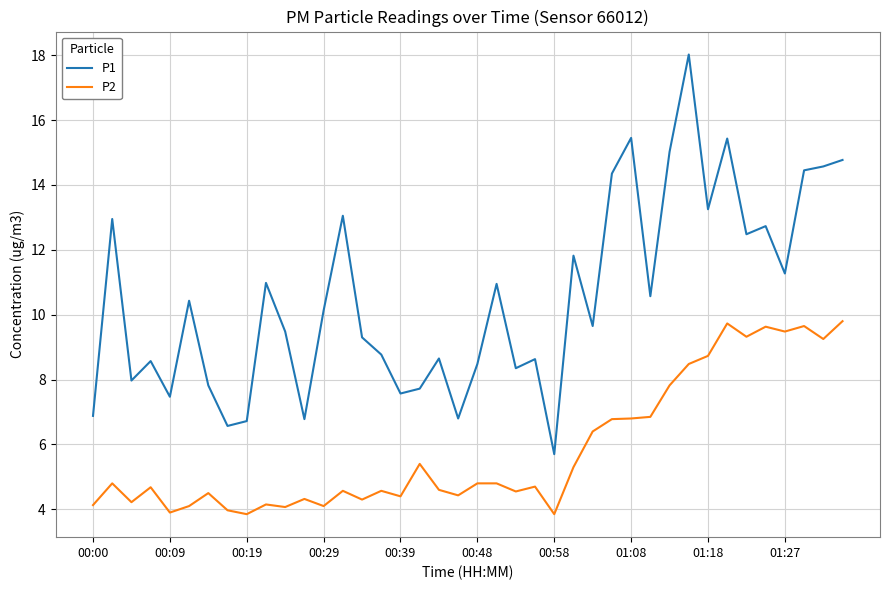

True or false: P2 and P1 intersect in this chart.

False